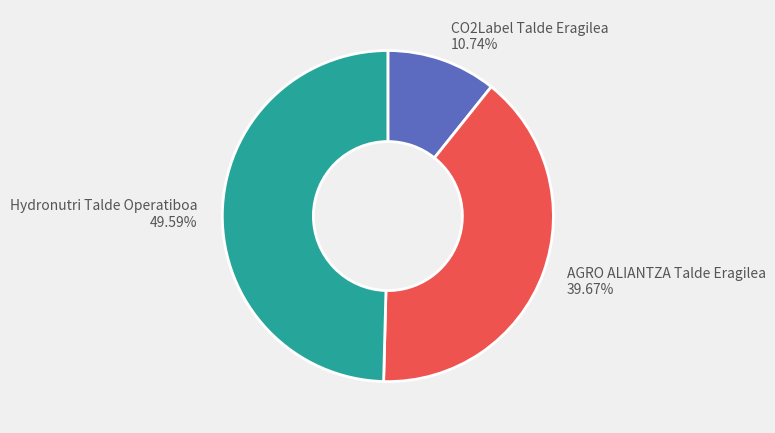

Which category has the biggest portion of the pie?

Hydronutri Talde Operatiboa